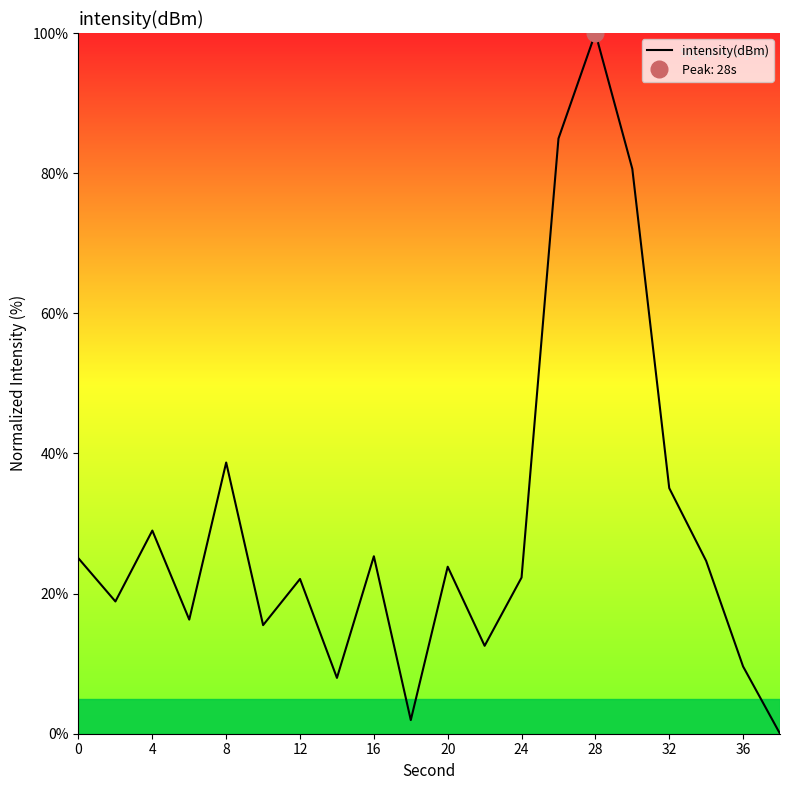

How many interior local peaks (higher than both neighbors) does the data have?

6